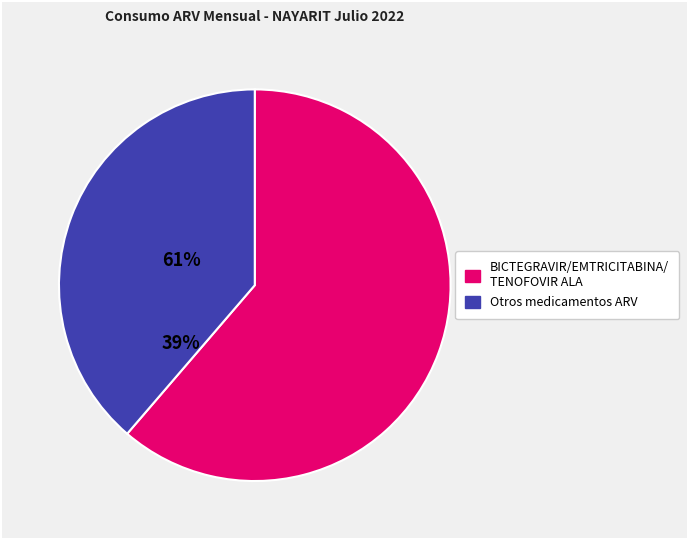

Is there any slice that represents more than half of the pie?

Yes